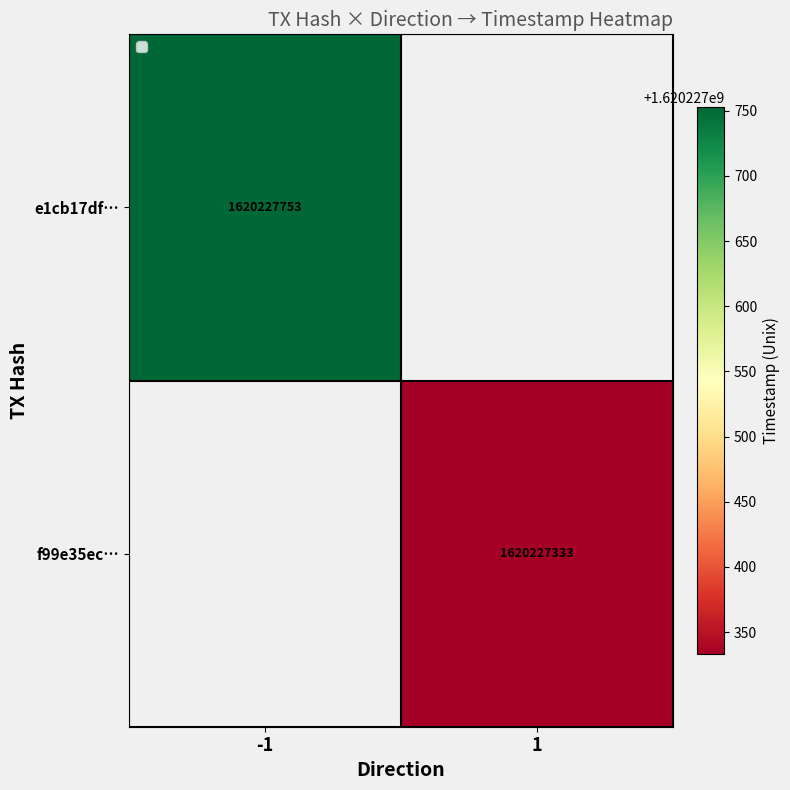

The e1cb17df… series shows 2261544704 at -1. True or false?

False